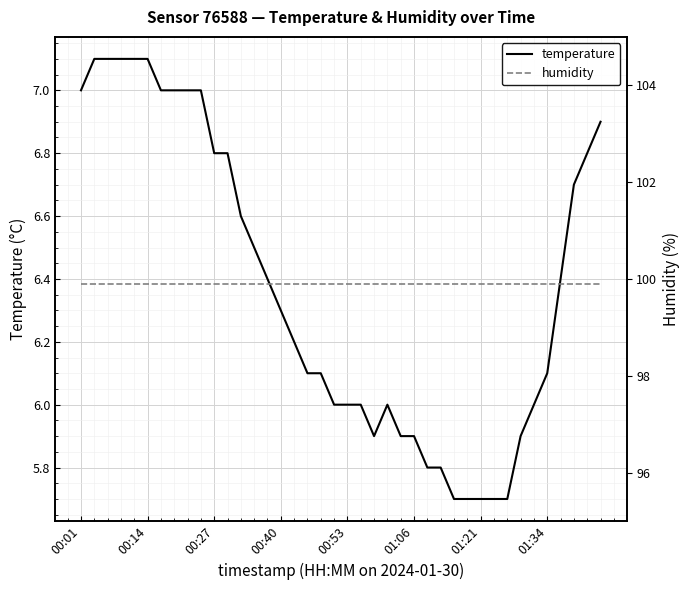

What position from the left is 21?

22